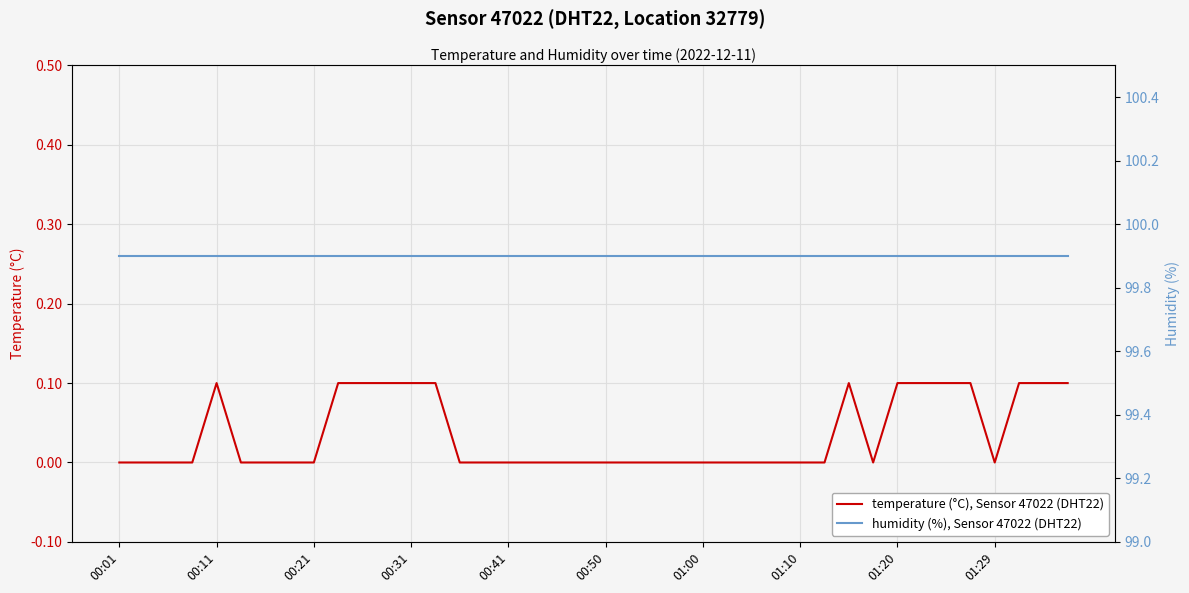

True or false: temperature (°C), Sensor 47022 (DHT22) and humidity (%), Sensor 47022 (DHT22) cross at least once.

False